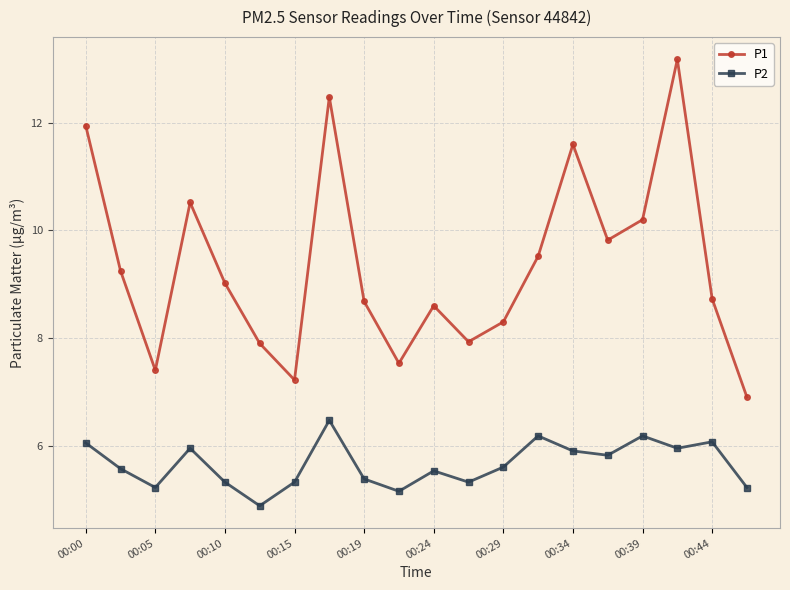

True or false: P2 has more than 1 interior local peaks.

True